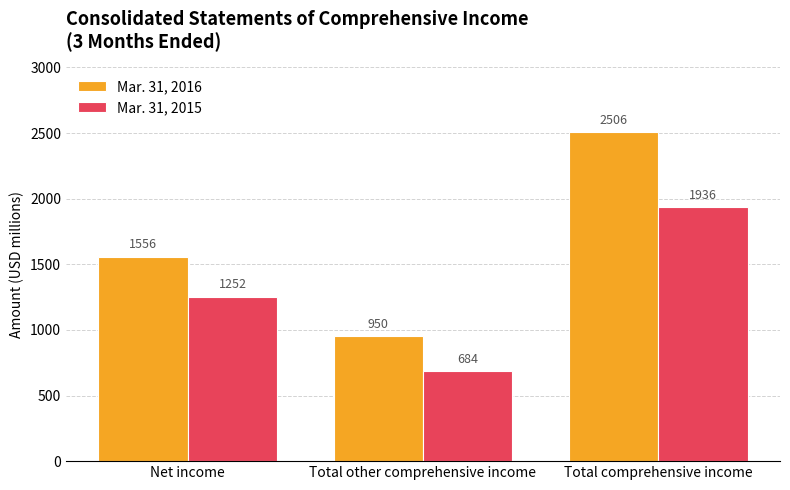

What is the sum of the Mar. 31, 2016 values at Total comprehensive income and Net income?

4062